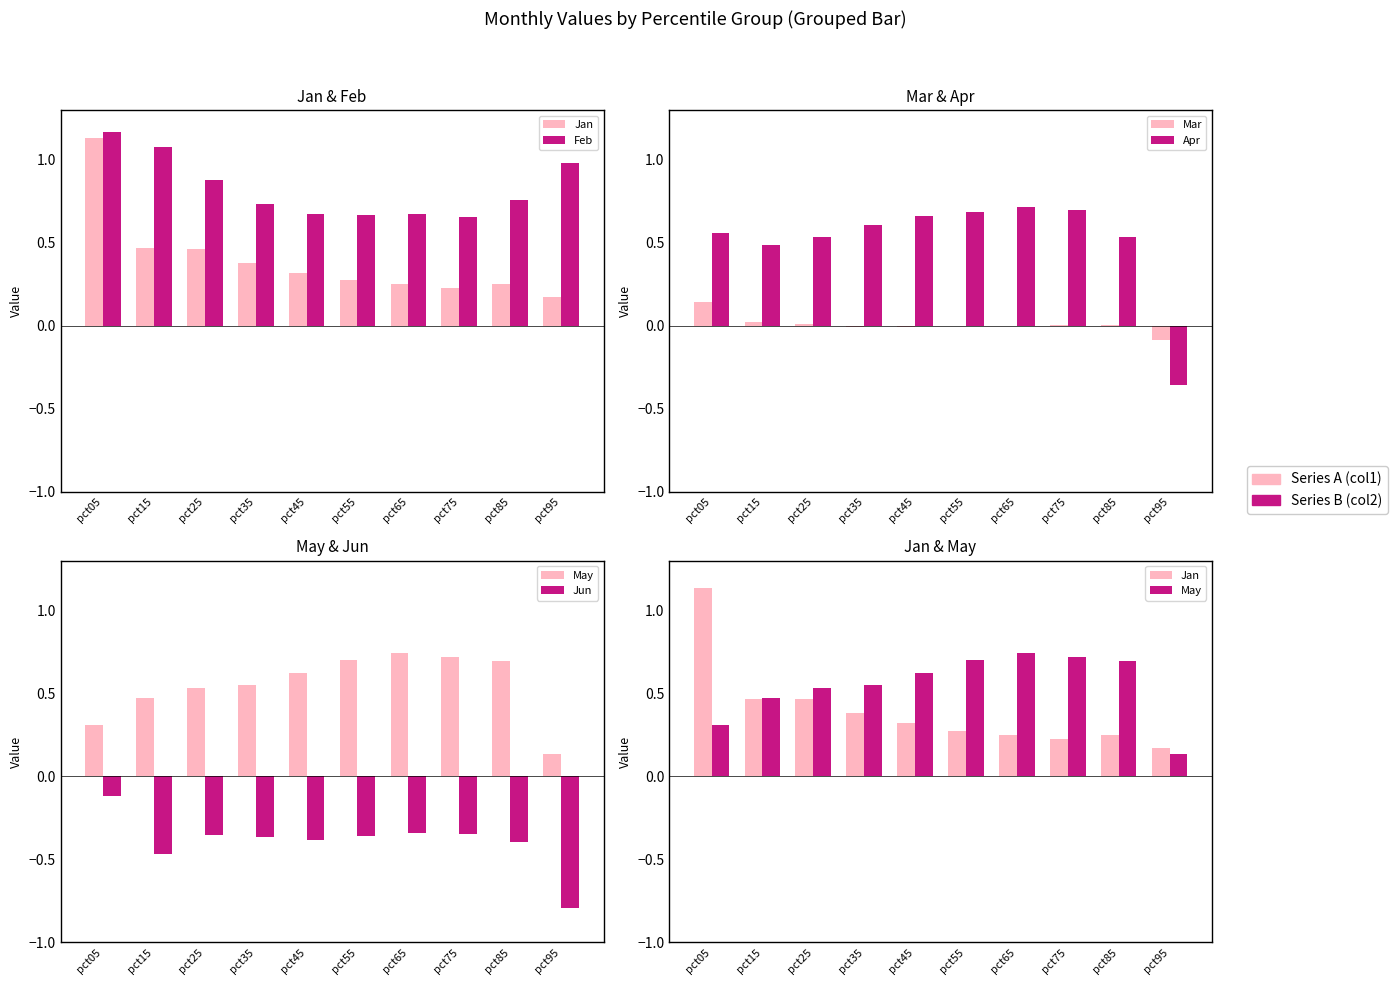

What is the difference between the maximum and minimum values in the Feb series?

0.5